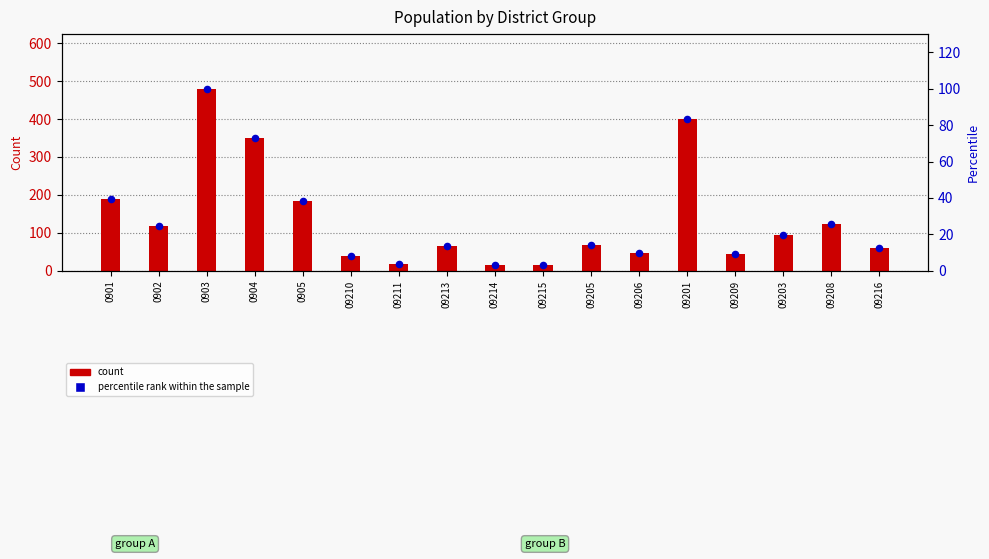

Is the value of count at 09209 greater than the value of percentile rank within the sample at 0901?

Yes